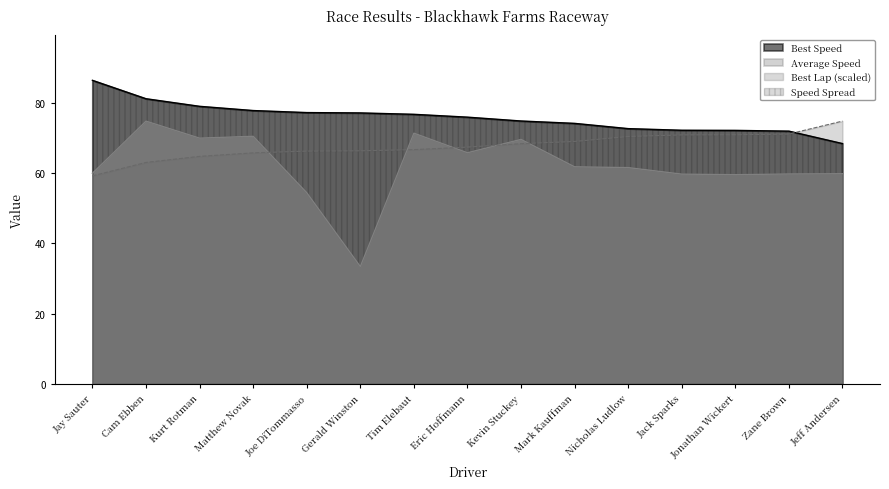

How many intersections are there between Average Speed and Best Lap time?

5